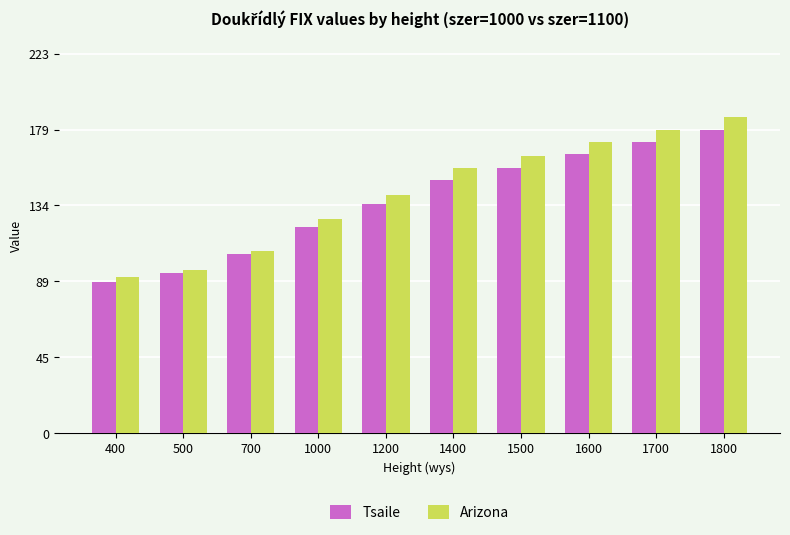

What is the spread (max minus min) of values at 1700?

7